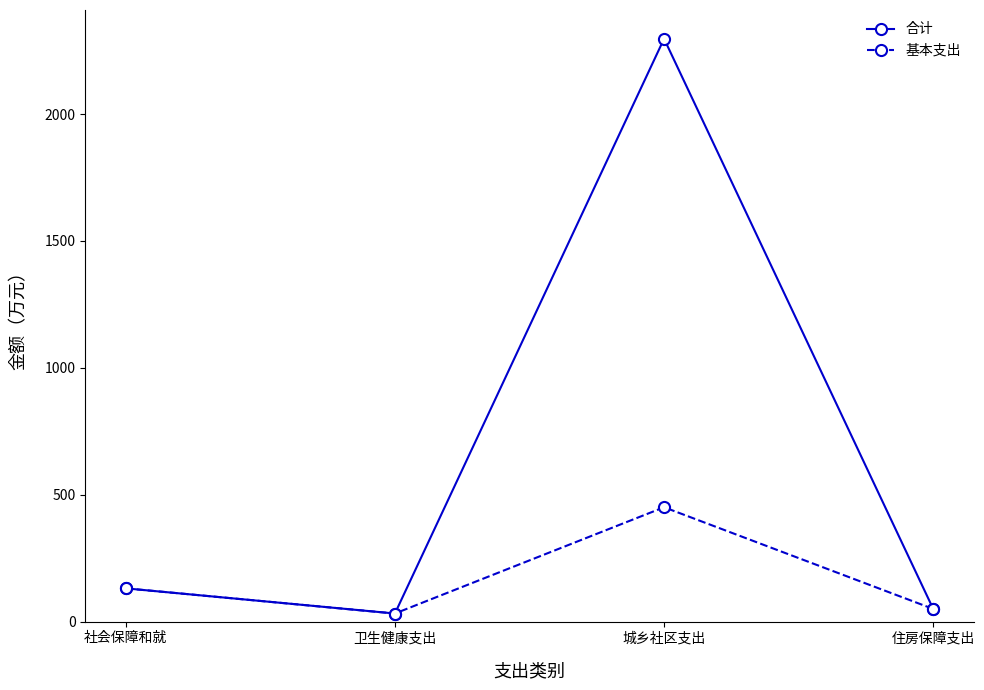

What is the difference between the 合计 values at 社会保障和就 and 住房保障支出?

81.1